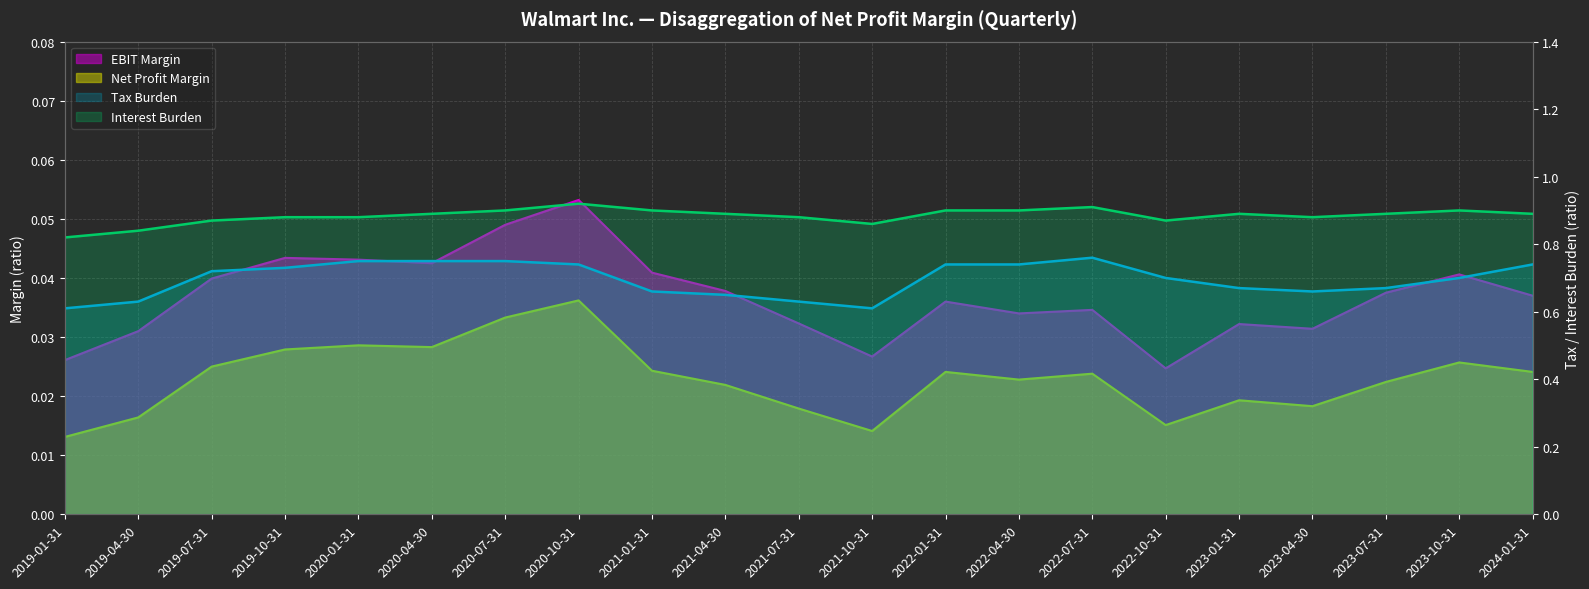

What is the total value across all series at 2023-04-30?

1.6